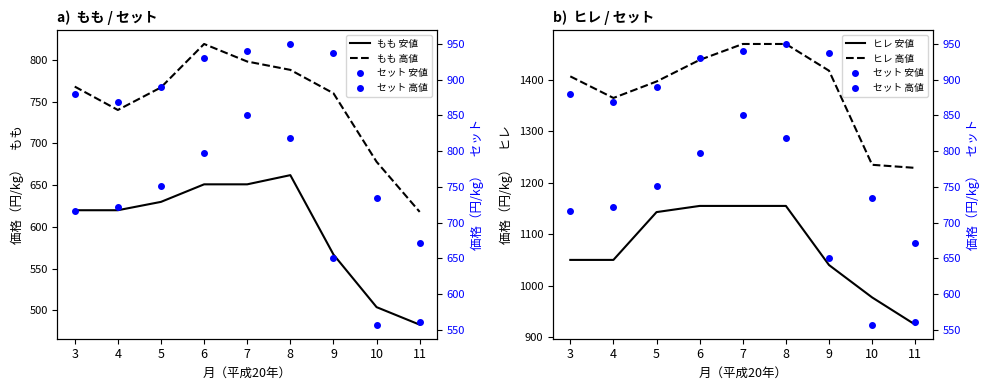

True or false: ヒレ 安値 and もも 高値 intersect in this chart.

False